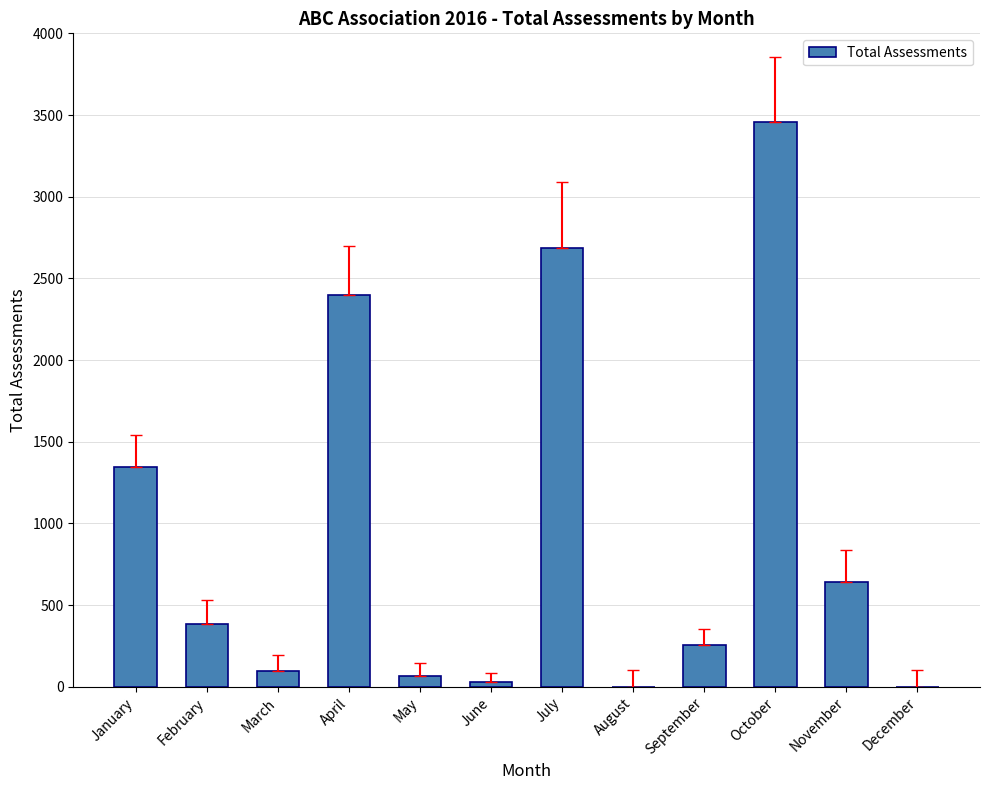

What is the approximate value at October, to the nearest 100?

3500